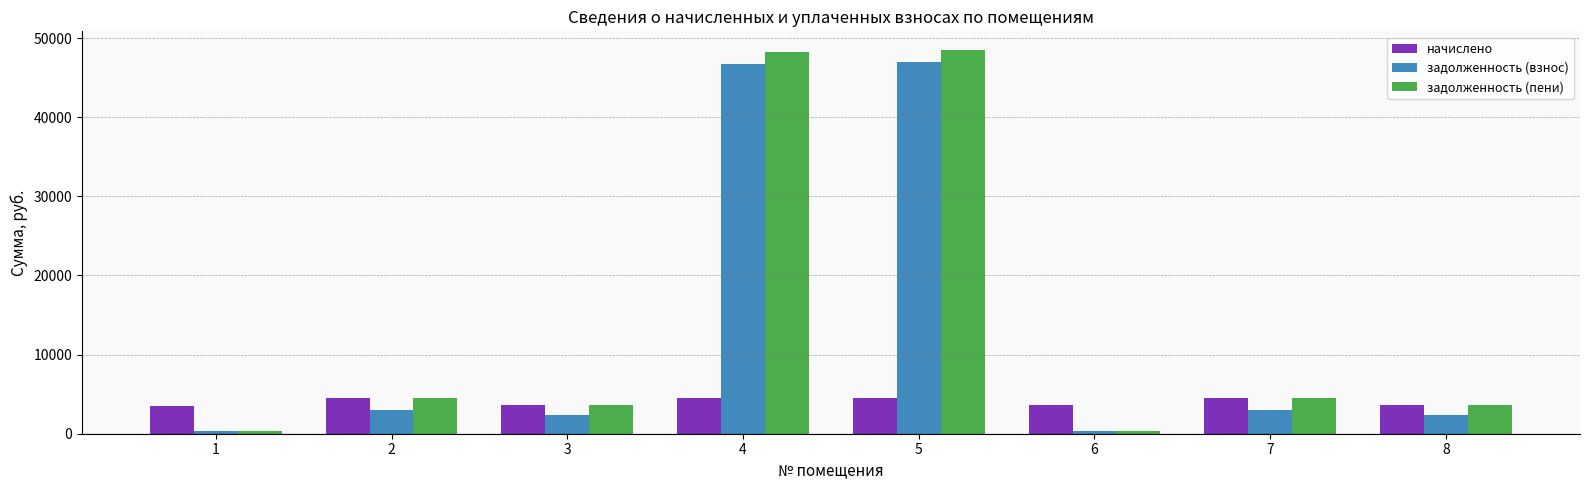

Which series has the widest spread of values?

задолженность (пени)